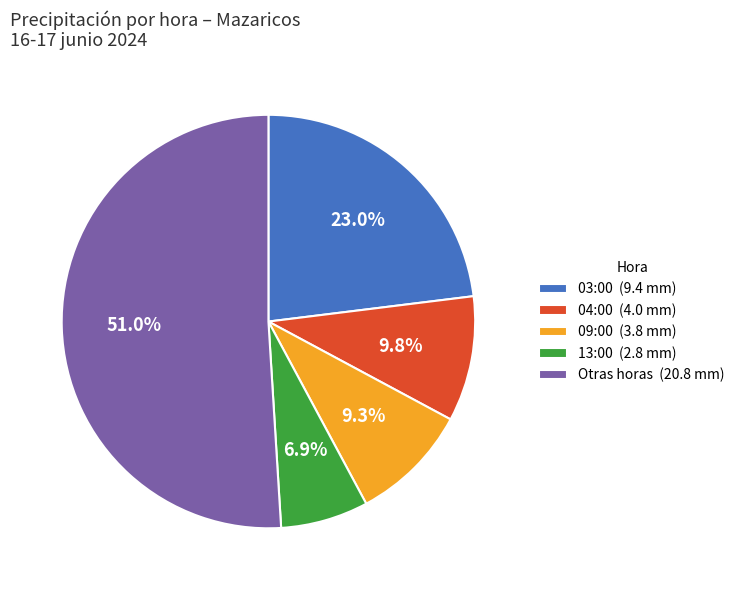

Between 09:00 (3.8 mm) and 03:00 (9.4 mm), which is larger?

03:00 (9.4 mm)